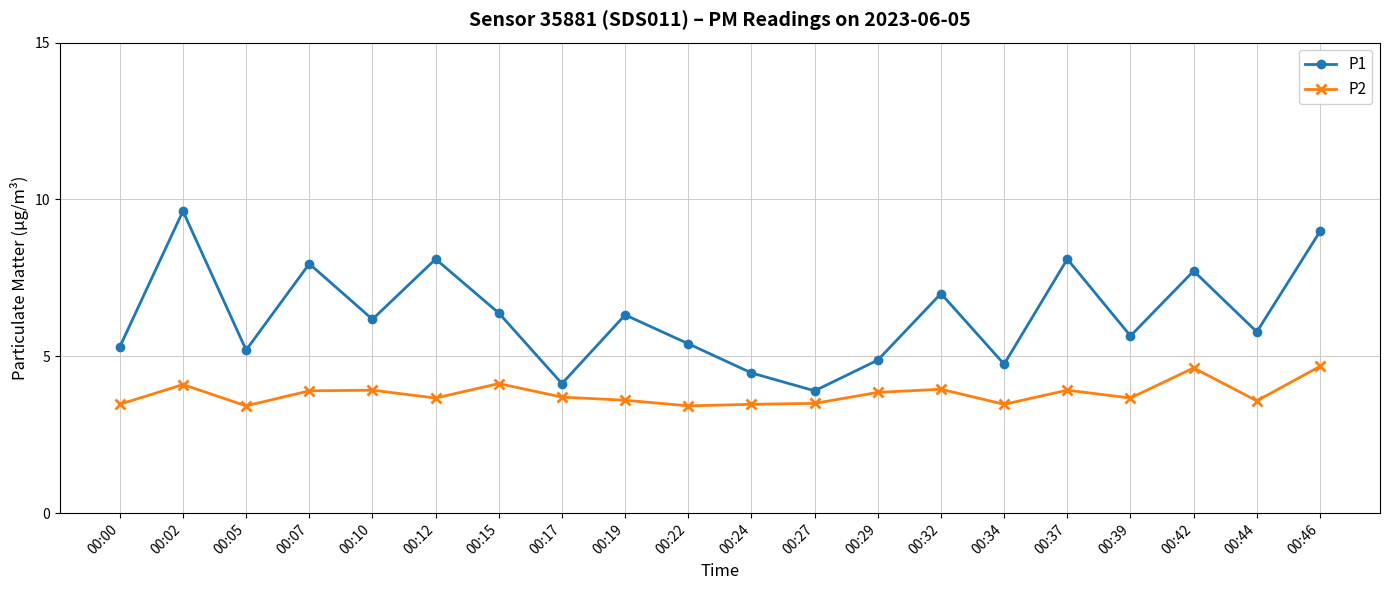

At which category does P2 reach its first local peak?

00:02